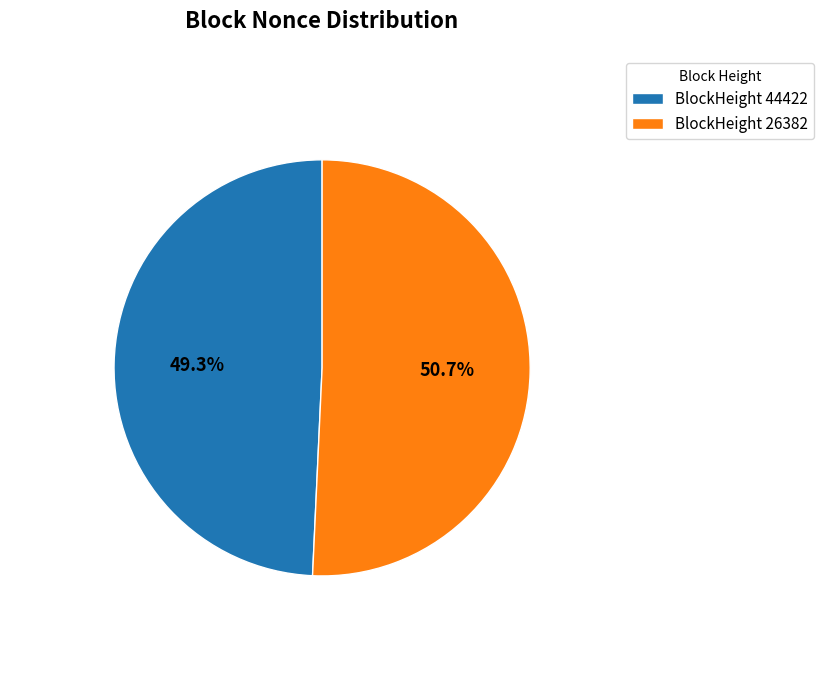

What is the majority slice?

BlockHeight 26382